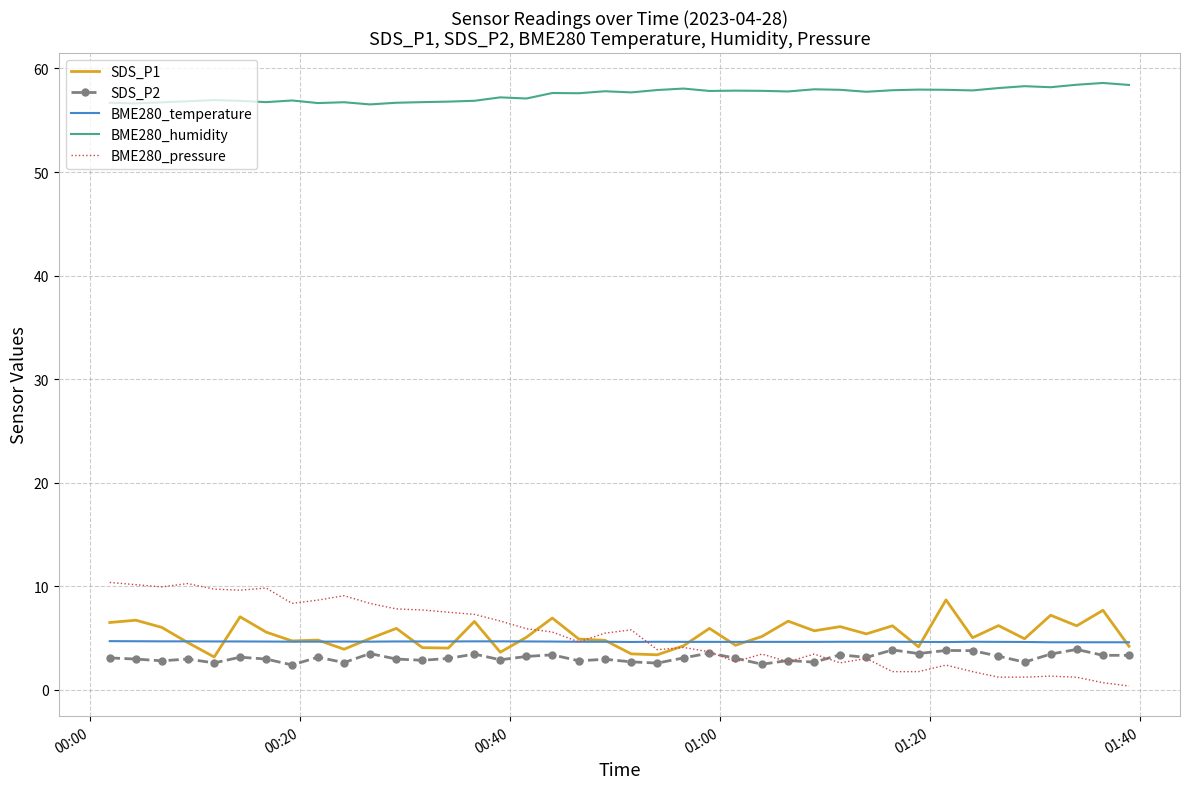

What is the maximum value shown in the chart?

58.6